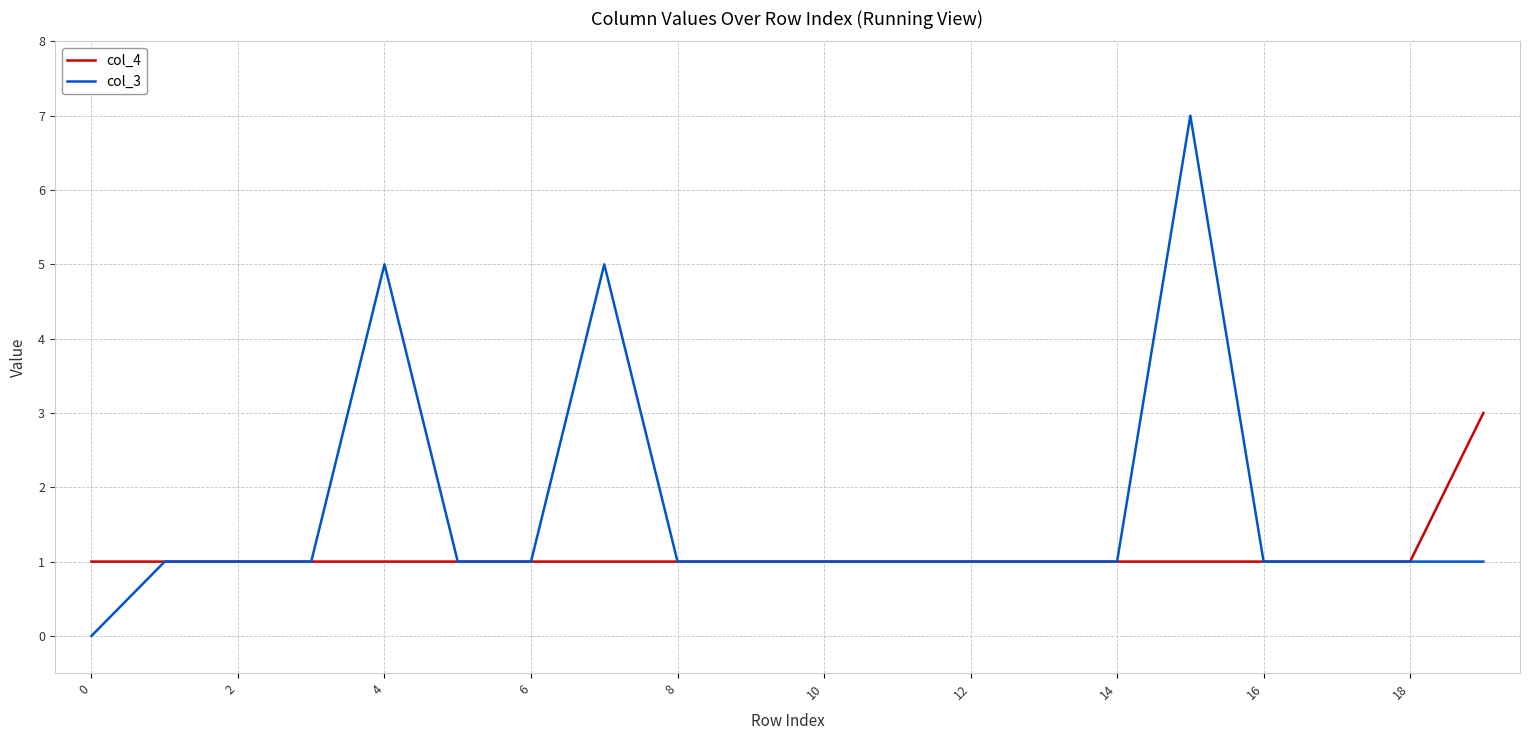

Which series has the largest total across all categories?

col_3